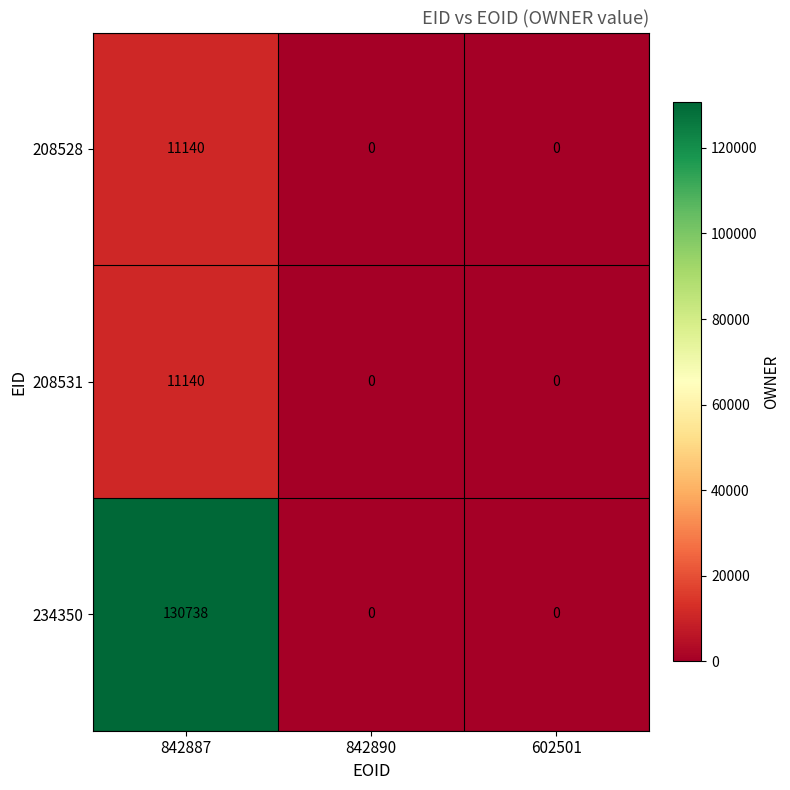

How many data points in 208528 are above 0?

1